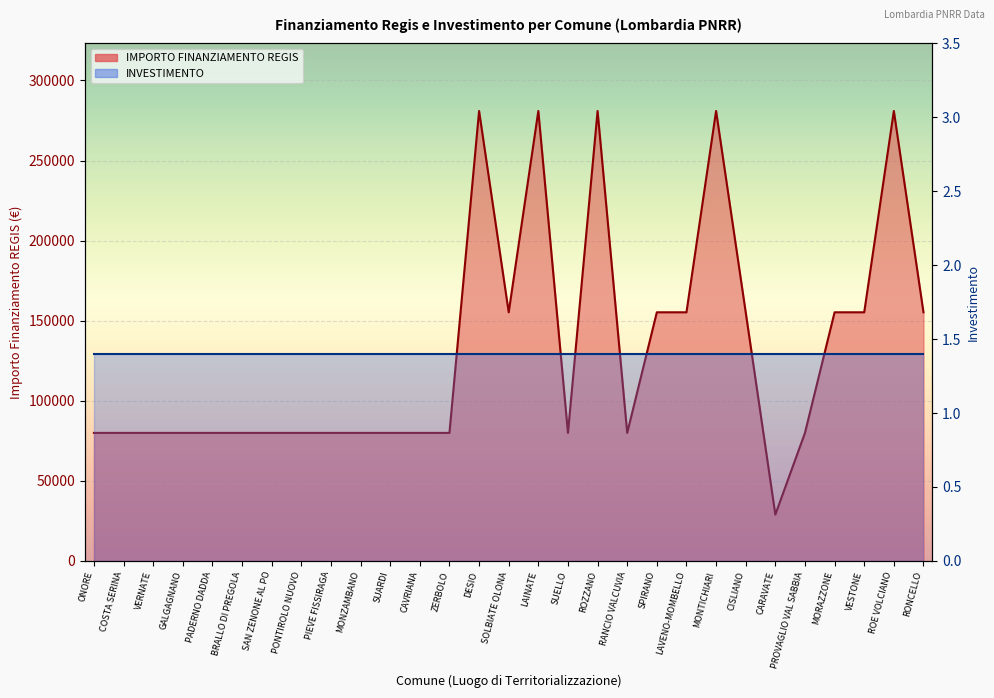

Which label corresponds to the smallest value in the chart?

CARAVATE